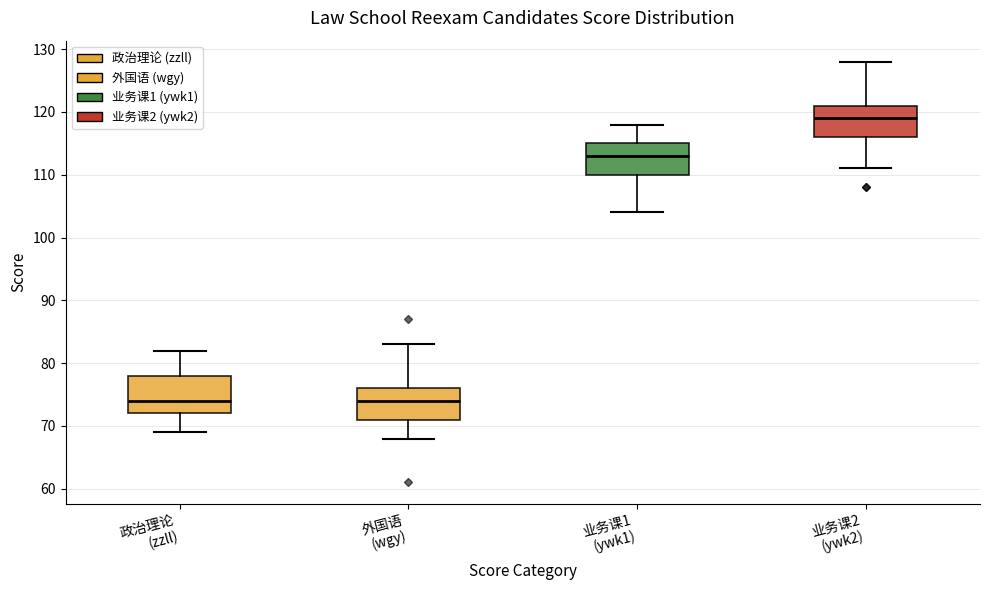

Reading left to right, read every box against the y-axis: the position of its median line, the range the box covers, and the ends of its whiskers. The values are not printed on the chart, so give them approximately, as read against the axis.

政治理论 (zzll): median 74, box 72 to 78, whiskers 69 to 82
外国语 (wgy): median 74, box 71 to 76, whiskers 68 to 83
业务课1 (ywk1): median 113, box 110 to 115, whiskers 104 to 118
业务课2 (ywk2): median 119, box 116 to 121, whiskers 111 to 128